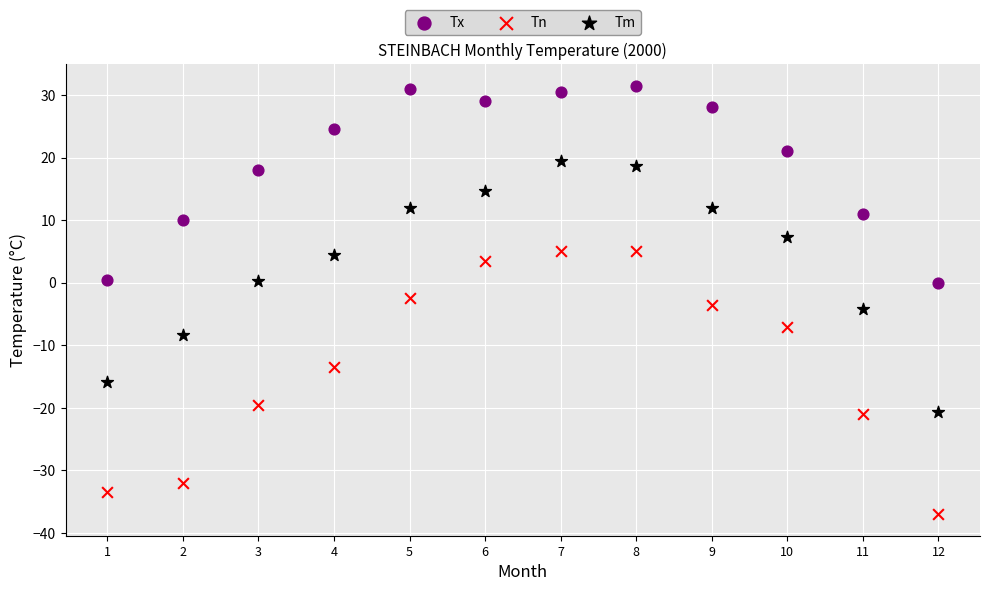

Which series reaches the maximum Y coordinate?

Tx